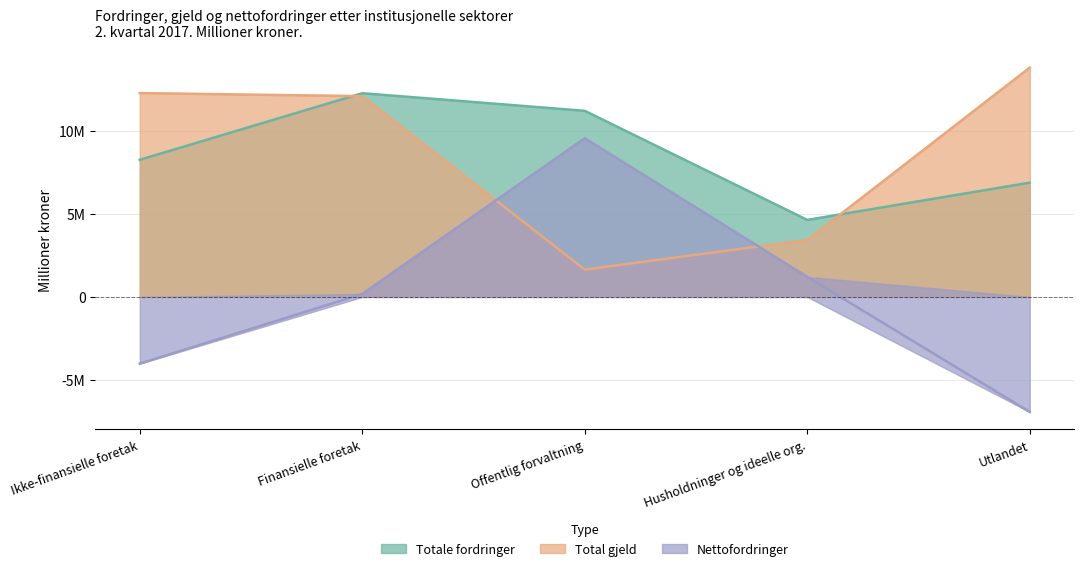

At which label is Nettofordringer closest to 1317536?

Husholdninger og ideelle org.